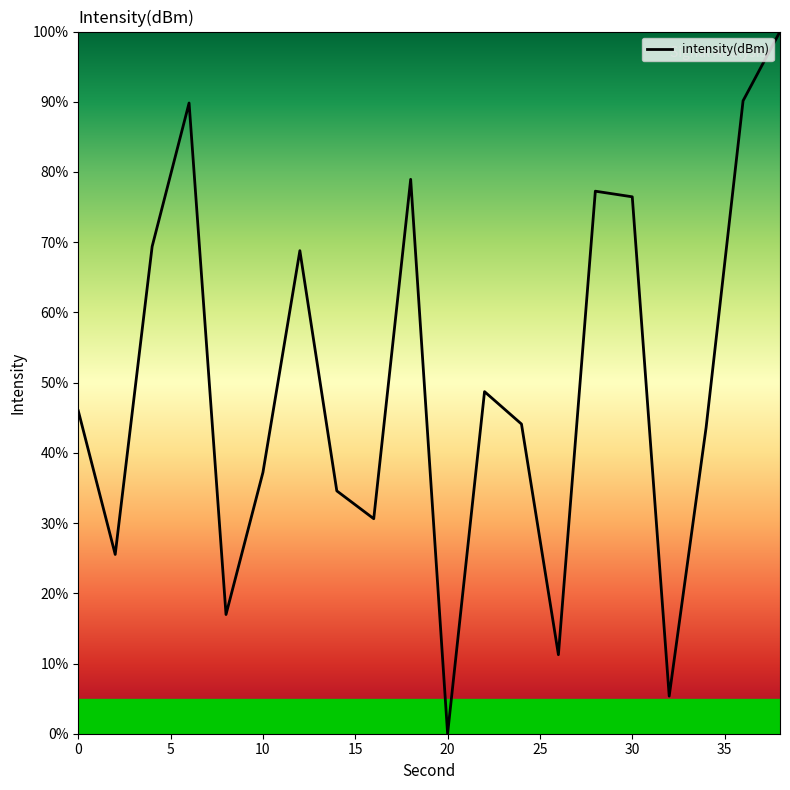

What is the difference between the maximum and minimum values?

100.0